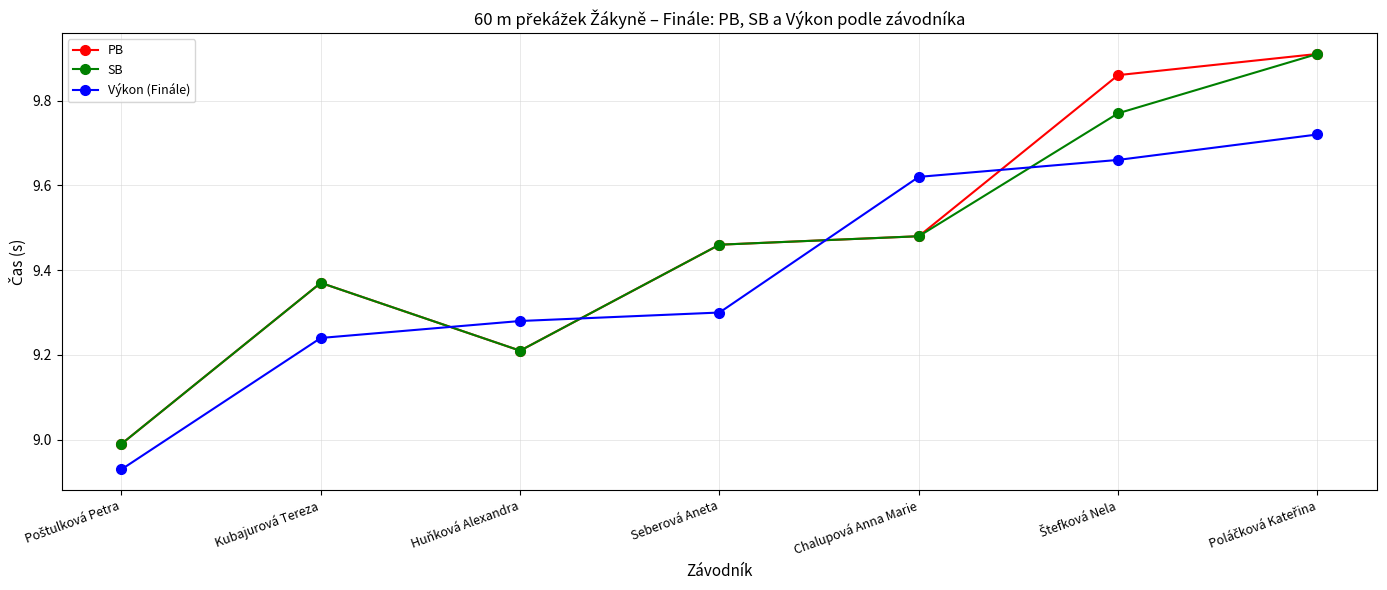

What is the total value across all series at Kubajurová Tereza?

28.0